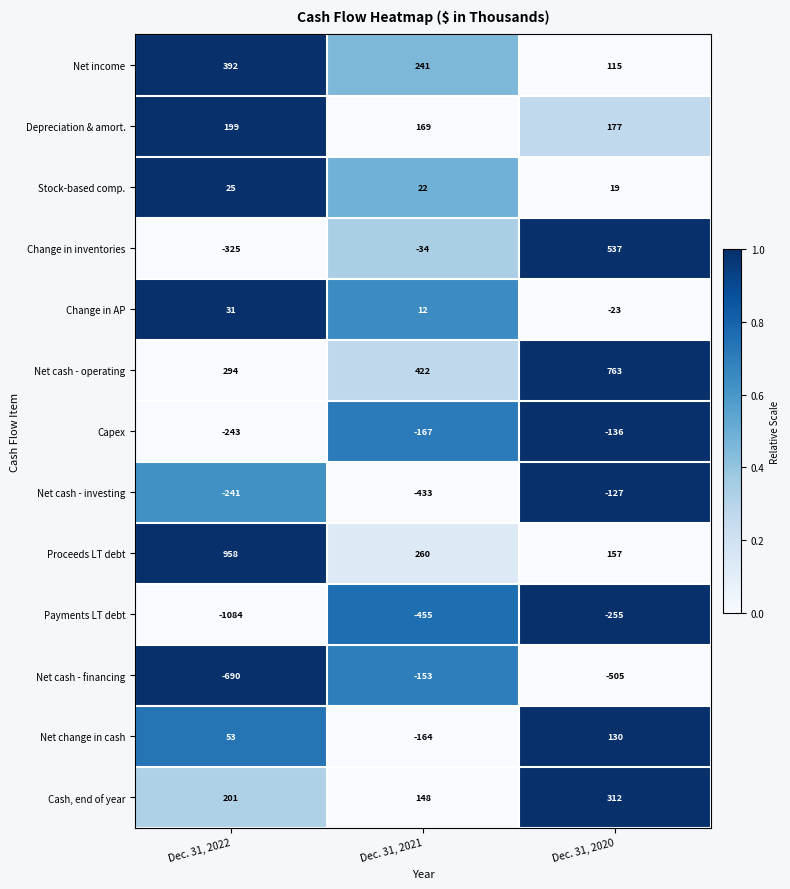

What is the difference between the Net cash - investing values at Dec. 31, 2021 and Dec. 31, 2020?

306